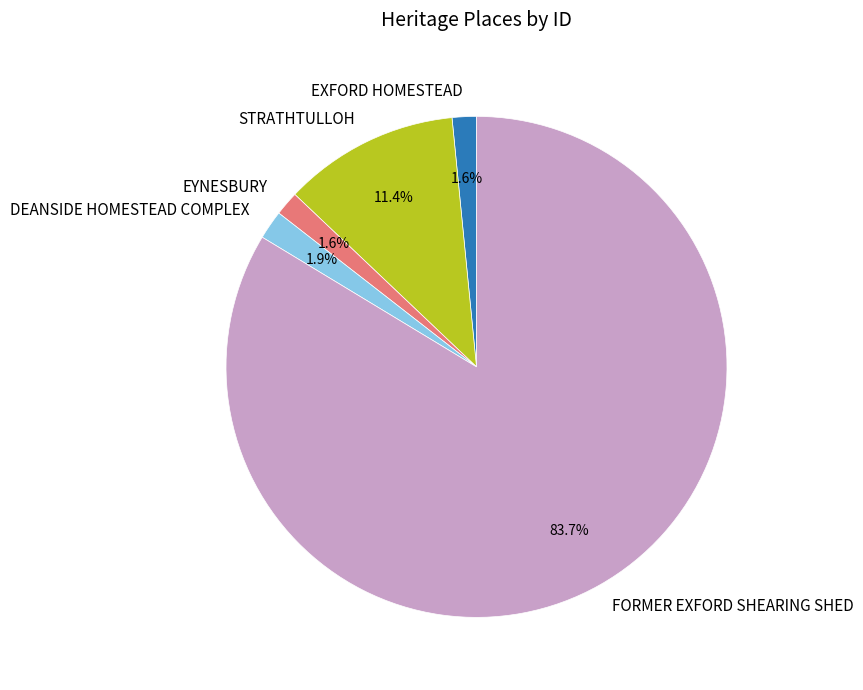

The EXFORD HOMESTEAD slice represents 2% of the pie. True or false?

True